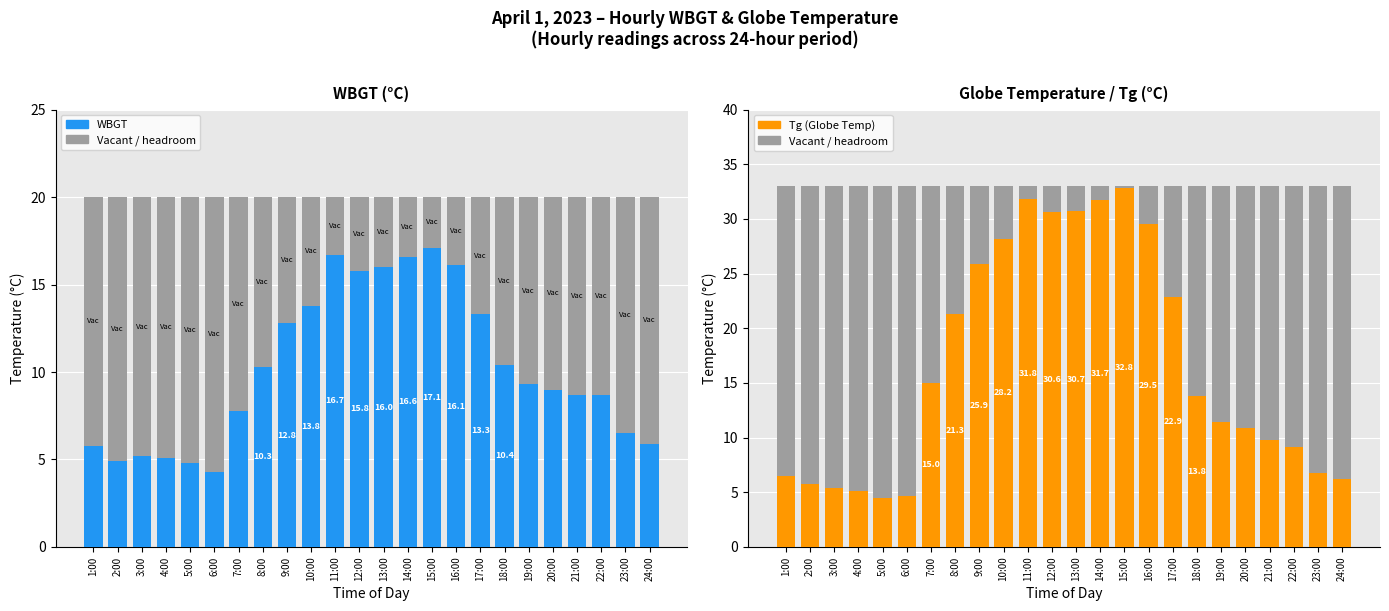

What is the value of the Vacant (cap) bar at the 23rd from the left?

26.2